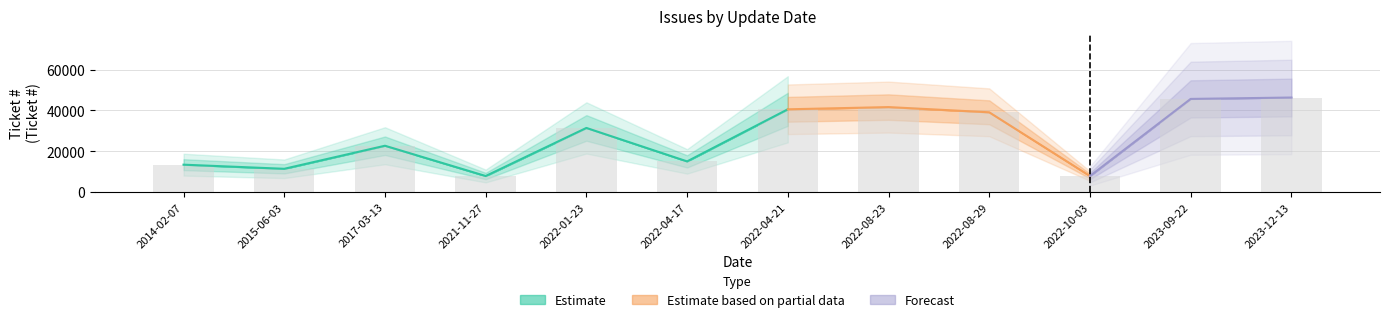

Does the chart contain any negative values?

No